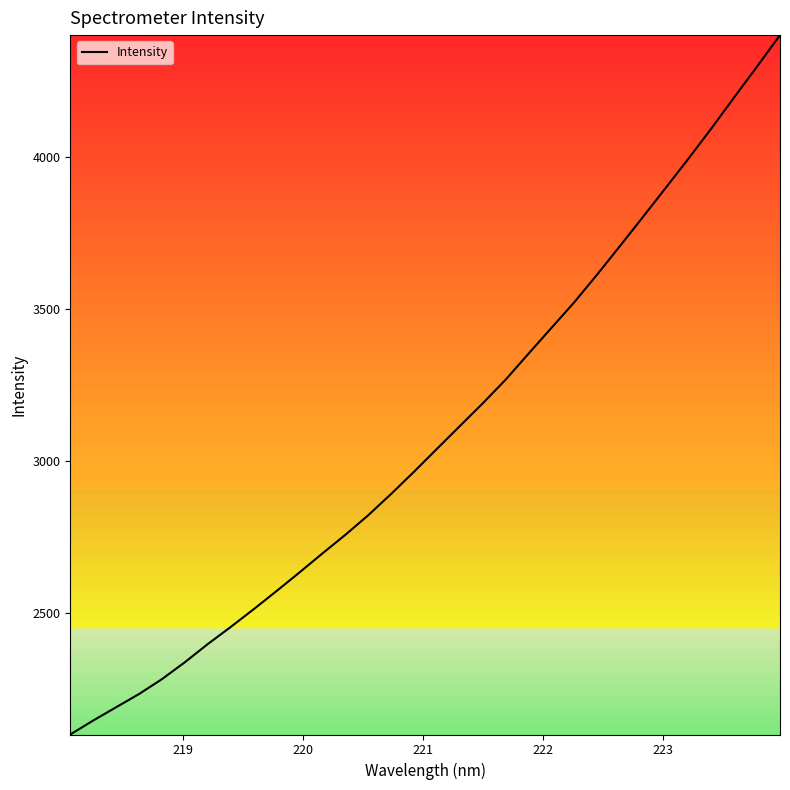

What is the difference between the maximum and minimum values?

2297.1